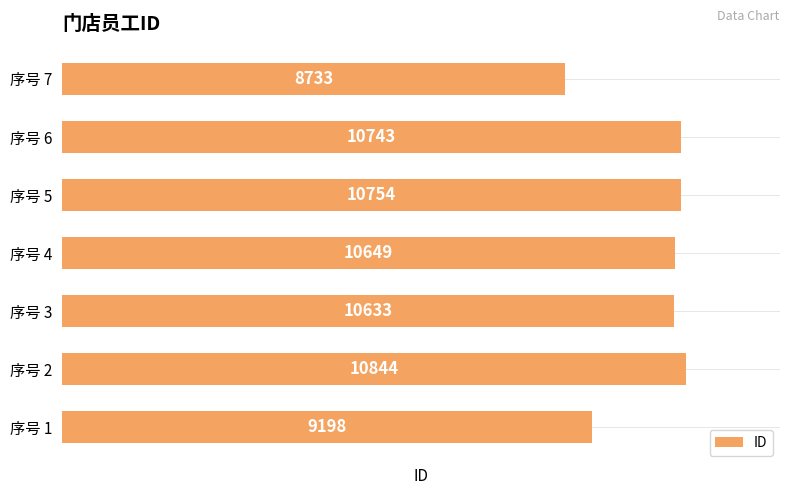

What is the ratio of the value at 序号 2 to the value at 序号 1?

1.2